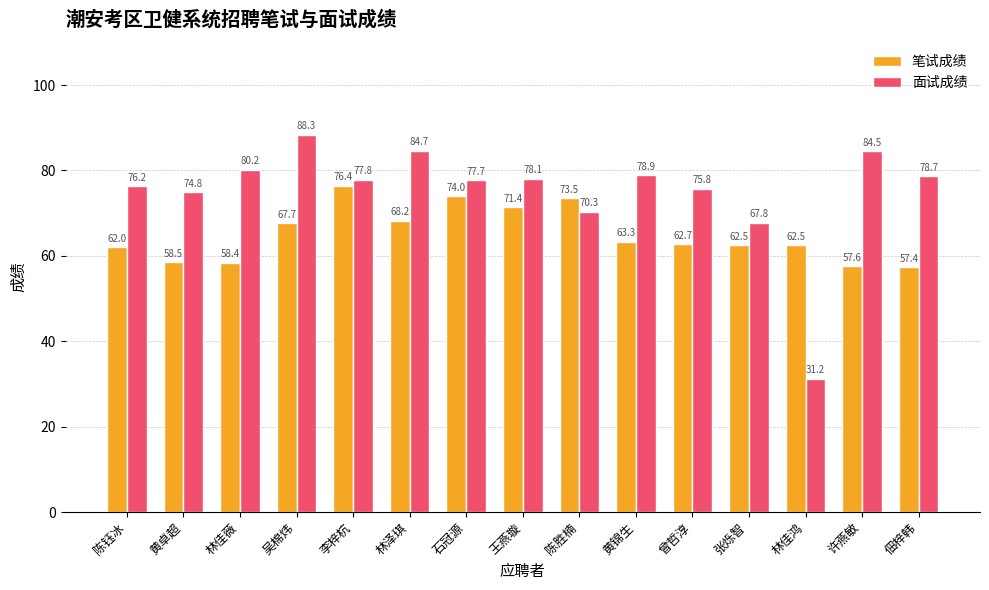

Where is 笔试成绩 nearest to the value 66?

吴棉炜